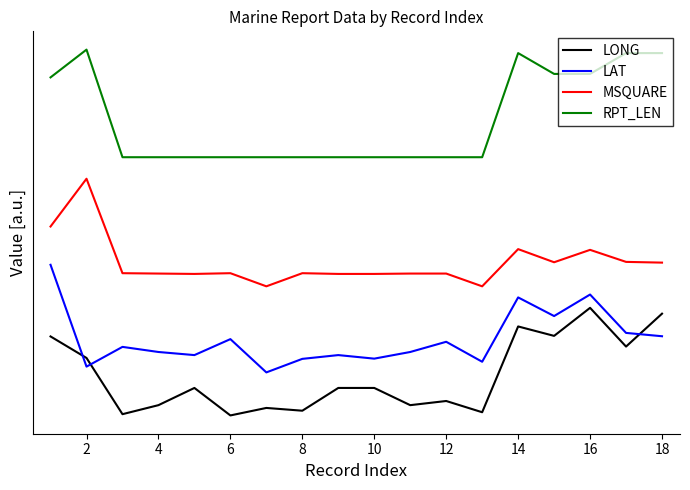

What are all the series names shown in the legend?

LONG, LAT, MSQUARE, RPT_LEN